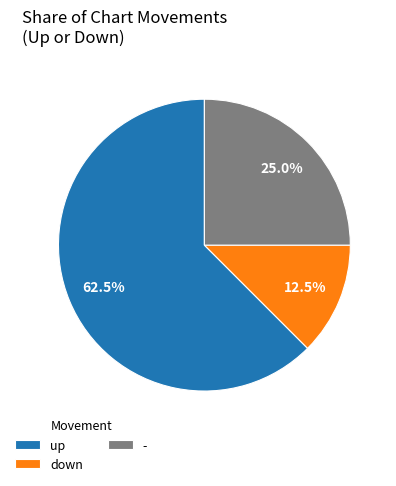

How many slices are in this pie chart?

3